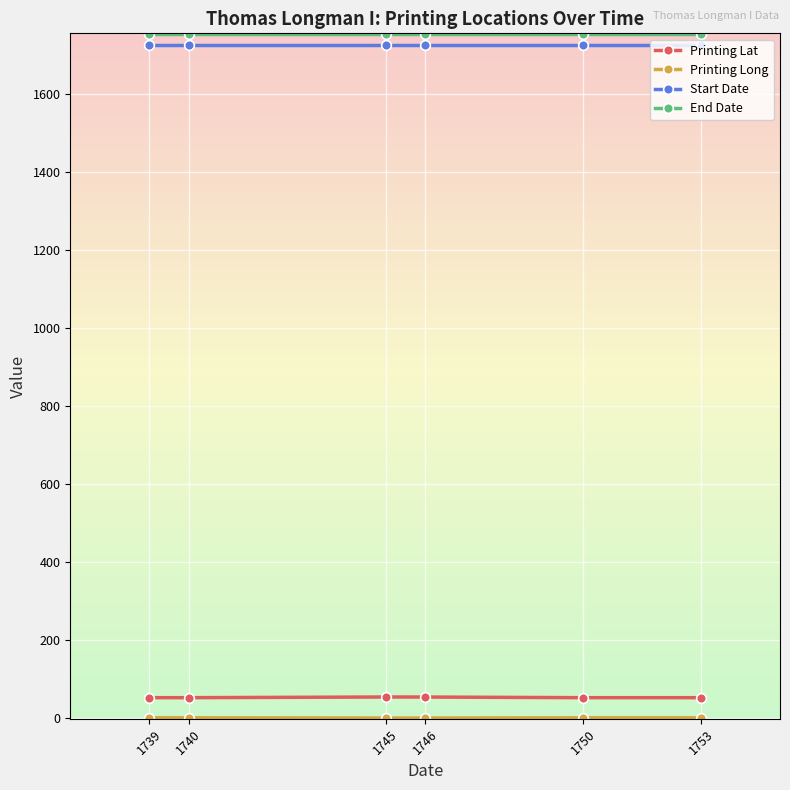

How many lines are shown in the chart?

4